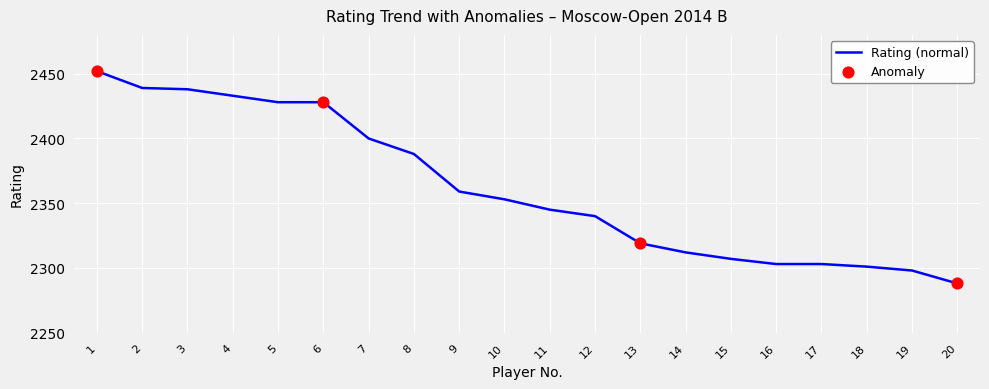

What is the ratio of the value at 11 to the value at 17?

1.0